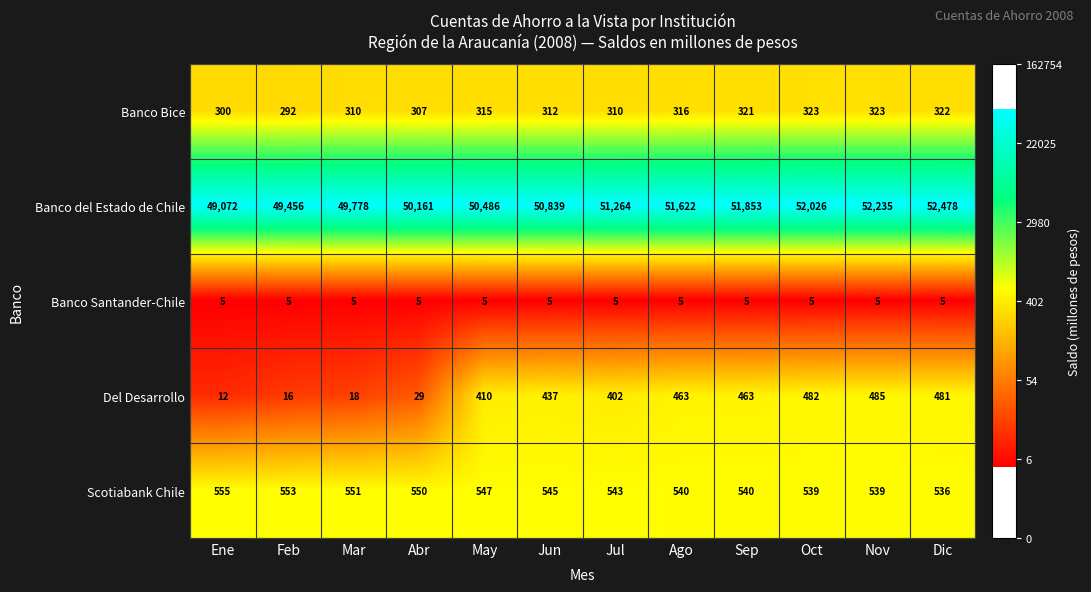

Rank the series by their maximum value, from lowest to highest.

Banco Santander-Chile, Banco Bice, Del Desarrollo, Scotiabank Chile, Banco del Estado de Chile